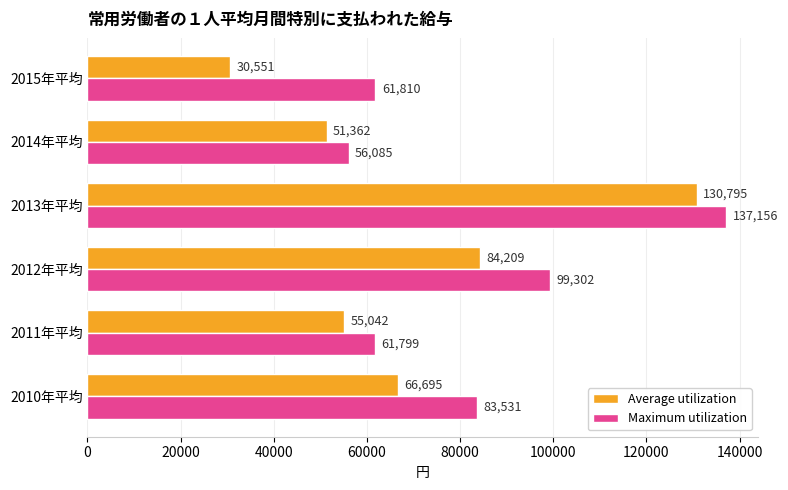

At how many categories does at least one series exceed 112268?

1